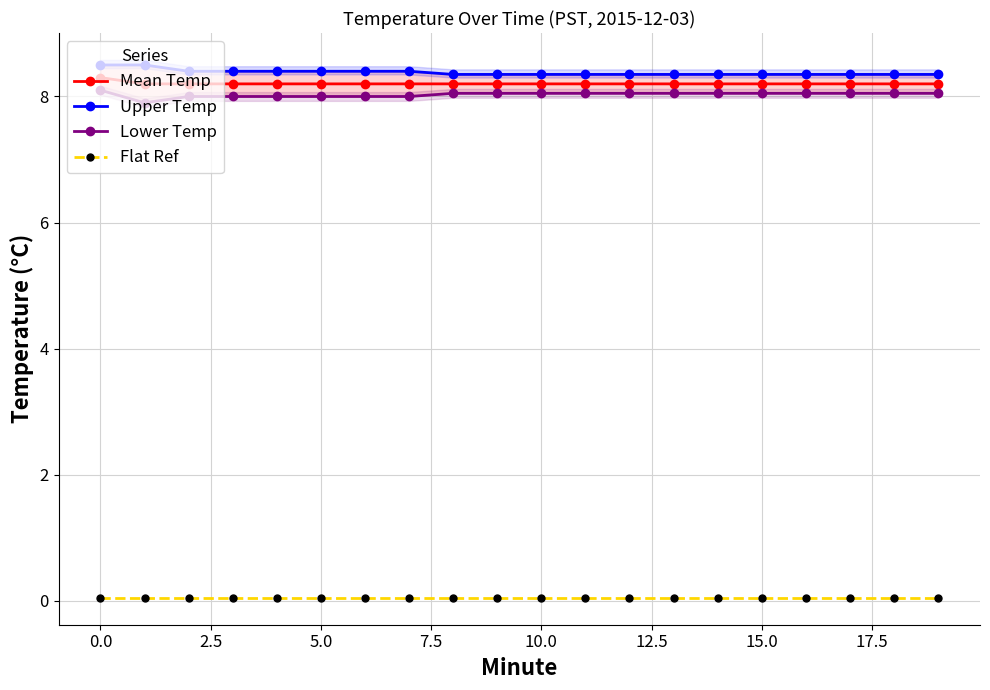

The value of Mean Temp at 15.0 is 8.2. True or false?

True